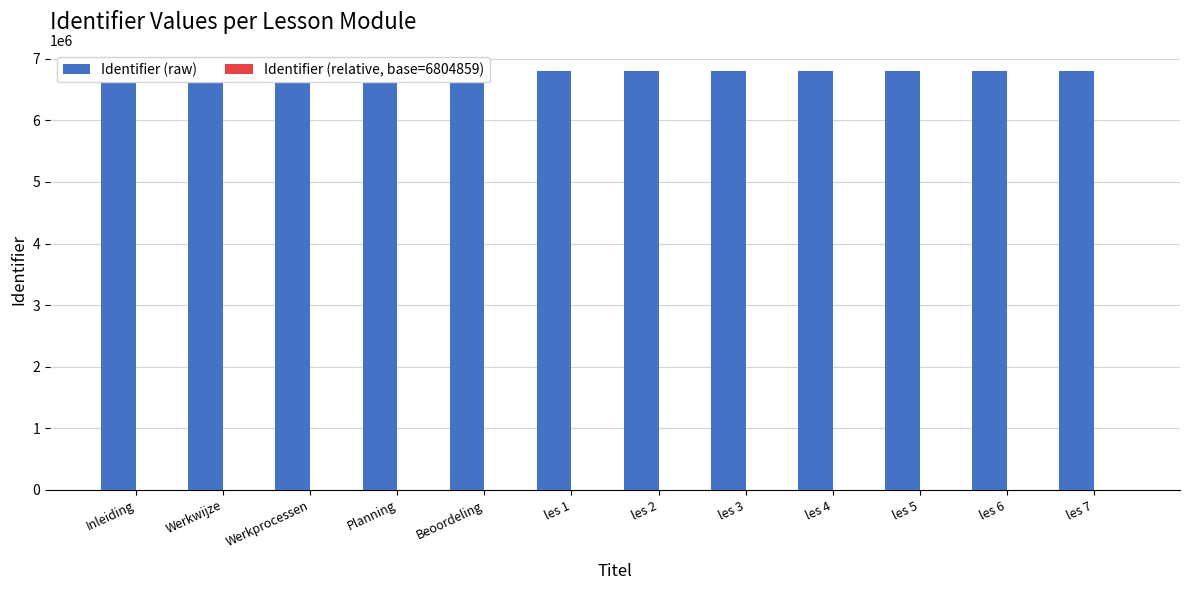

What position from the right is les 2?

6